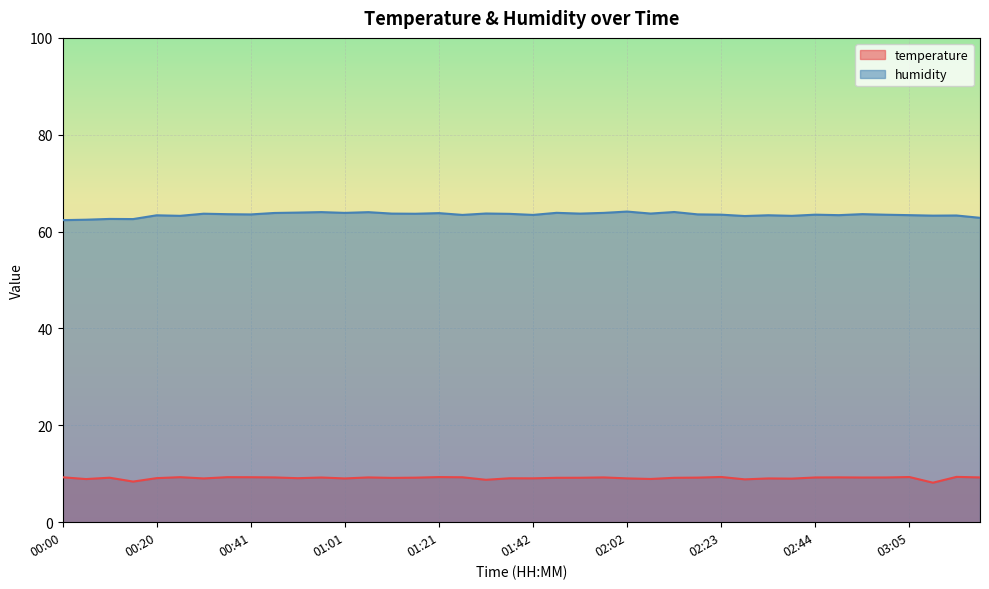

At which category is the sum across all series the highest?

01:06